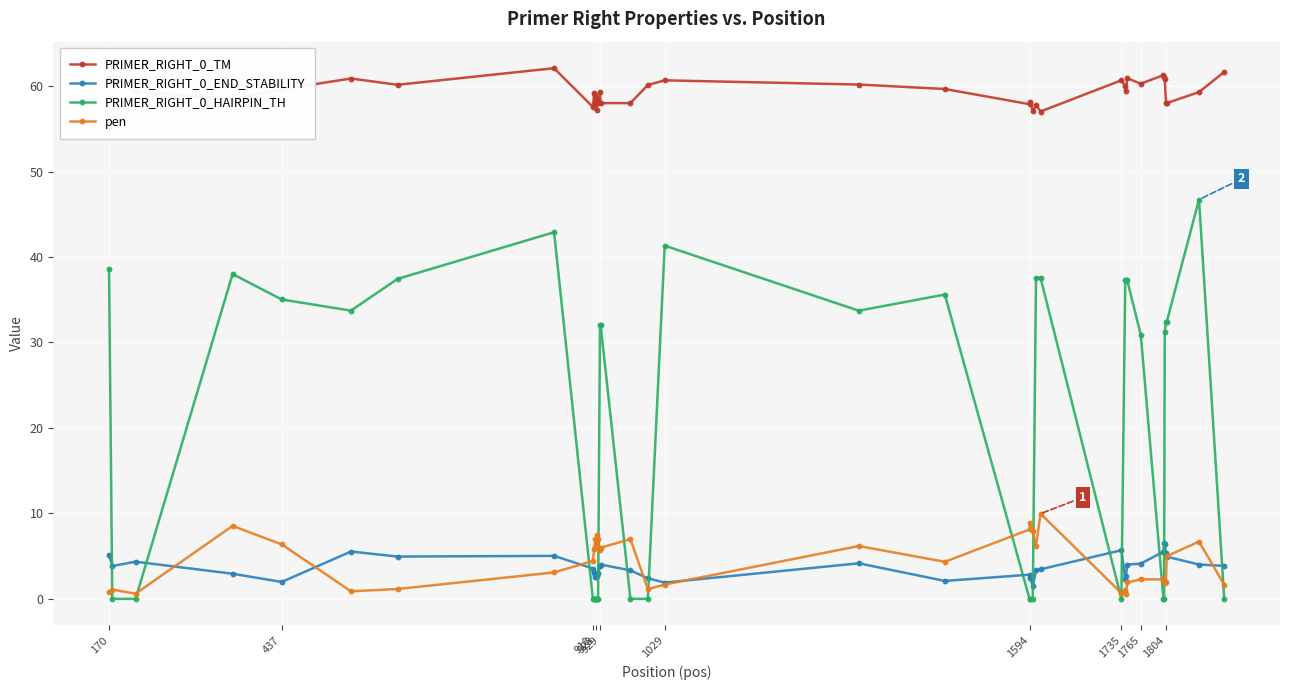

What is the value of the PRIMER_RIGHT_0_TM point at the 37th from the left?

58.0